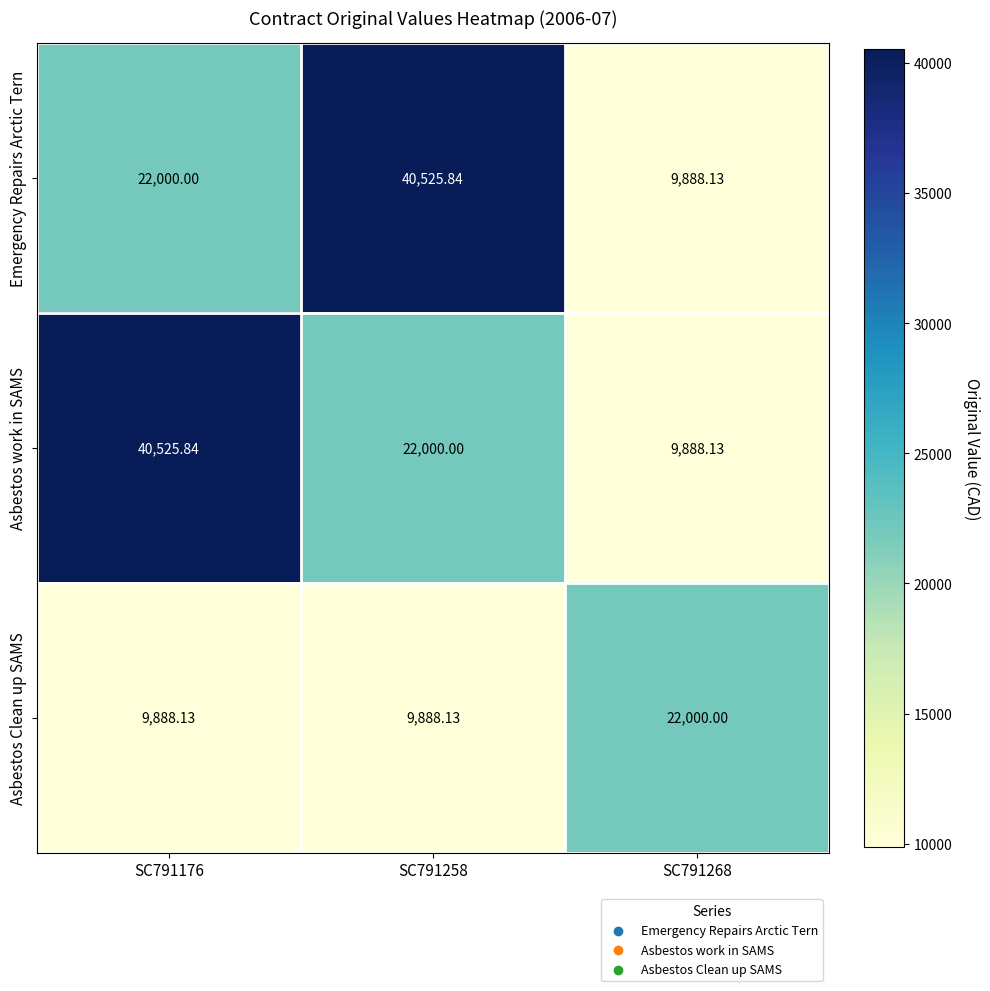

Between SC791258 and SC791268, which series saw the biggest shift?

Emergency Repairs Arctic Tern